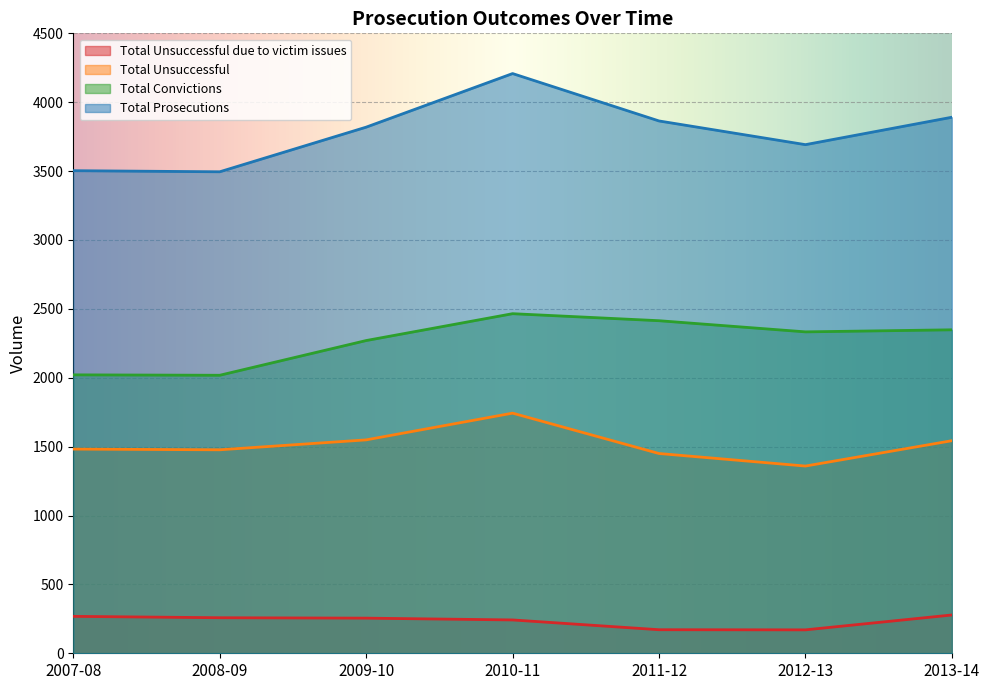

True or false: Total Unsuccessful has more than 1 interior local peaks.

False